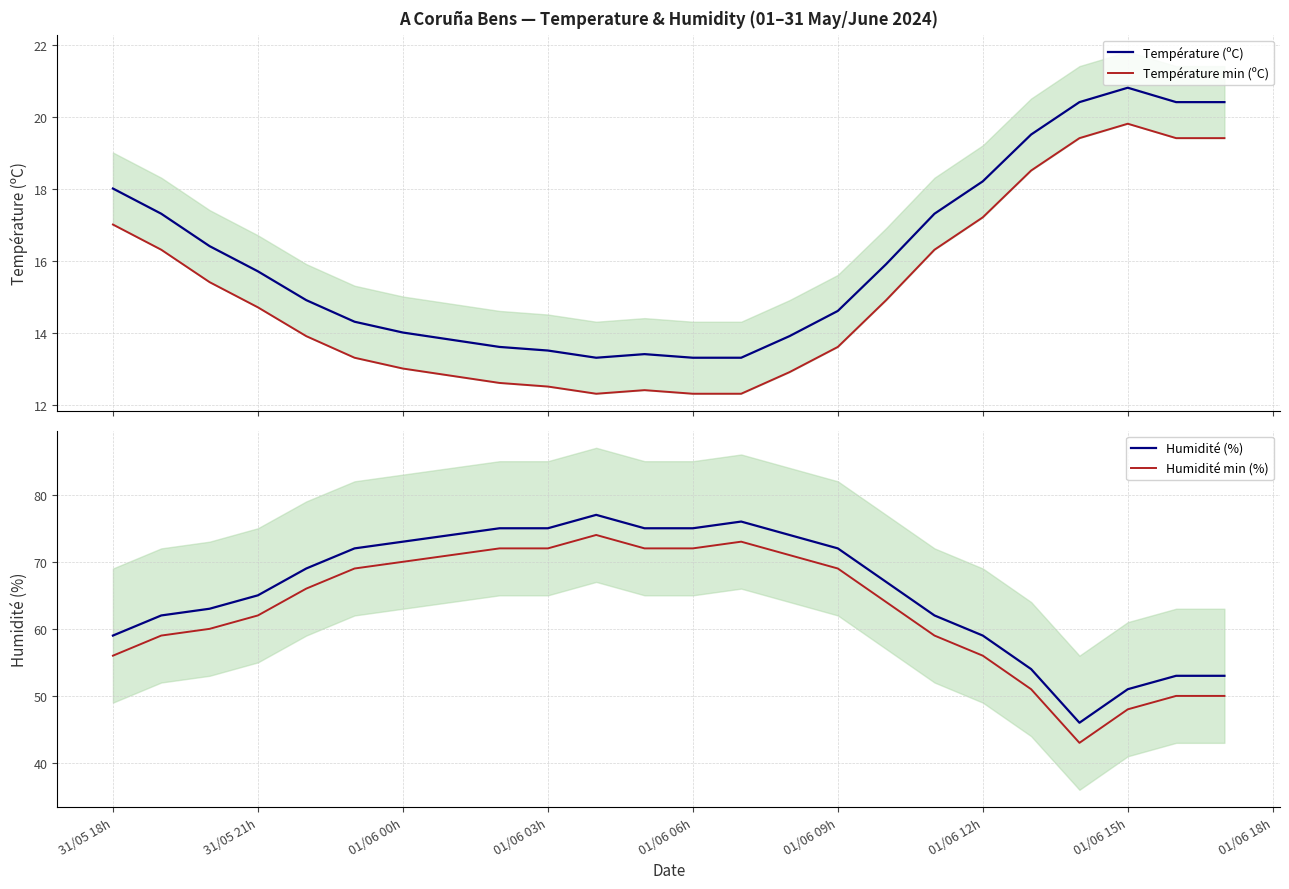

Does the chart display data point markers on the line(s)?

No